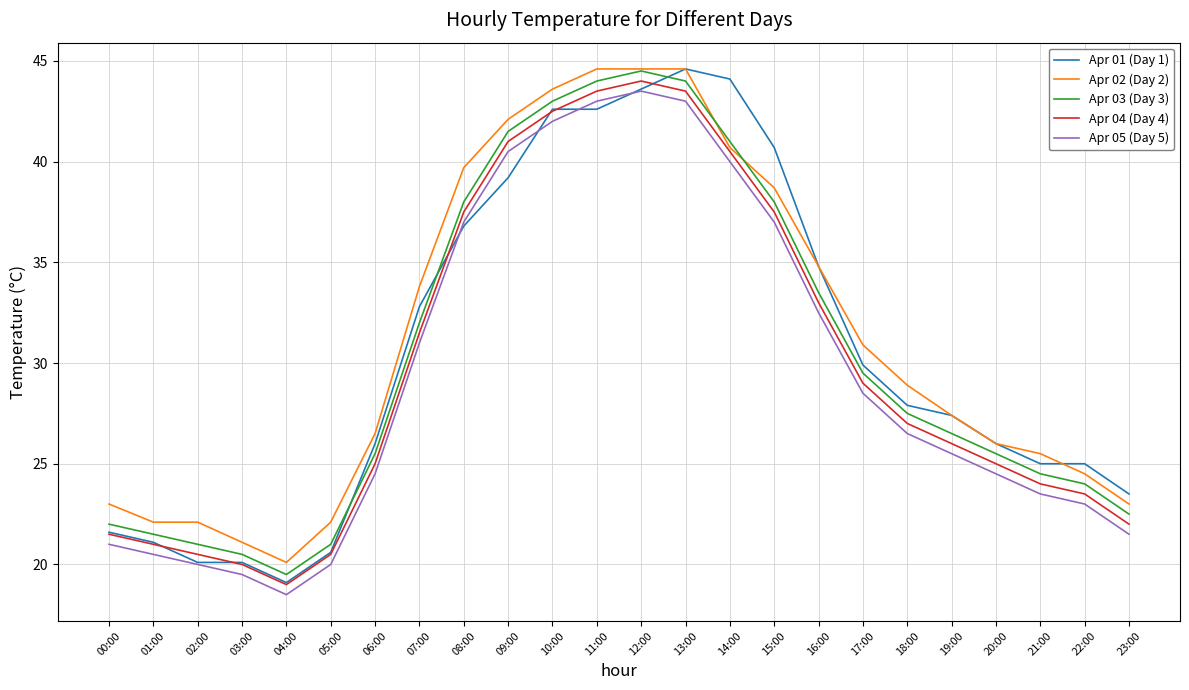

What is the minimum value for Apr 05 (Day 5)?

18.5